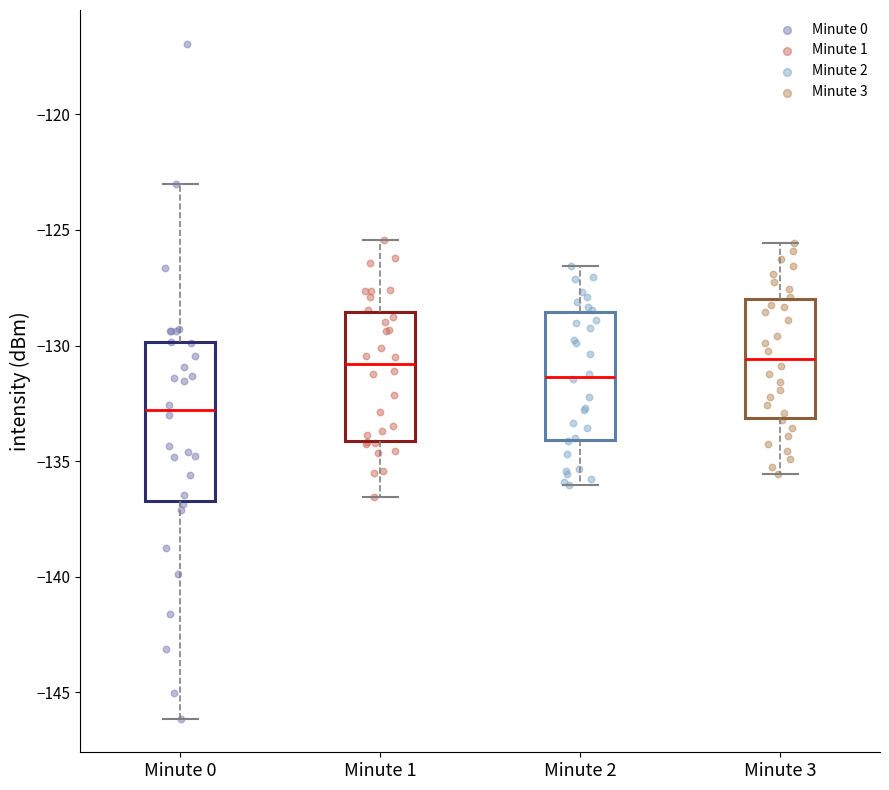

Reading left to right, transcribe this box plot: for each box, give where its median line is, the range the box spans, and where its two whiskers end, as read against the y-axis. The values are not printed on the chart, so give them approximately, as read against the axis.

Minute 0: median -133.0, box -136.5 to -130.0, whiskers -146.0 to -123.0
Minute 1: median -131.0, box -134.0 to -128.5, whiskers -136.5 to -125.5
Minute 2: median -131.5, box -134.0 to -128.5, whiskers -136.0 to -126.5
Minute 3: median -130.5, box -133.0 to -128.0, whiskers -135.5 to -125.5